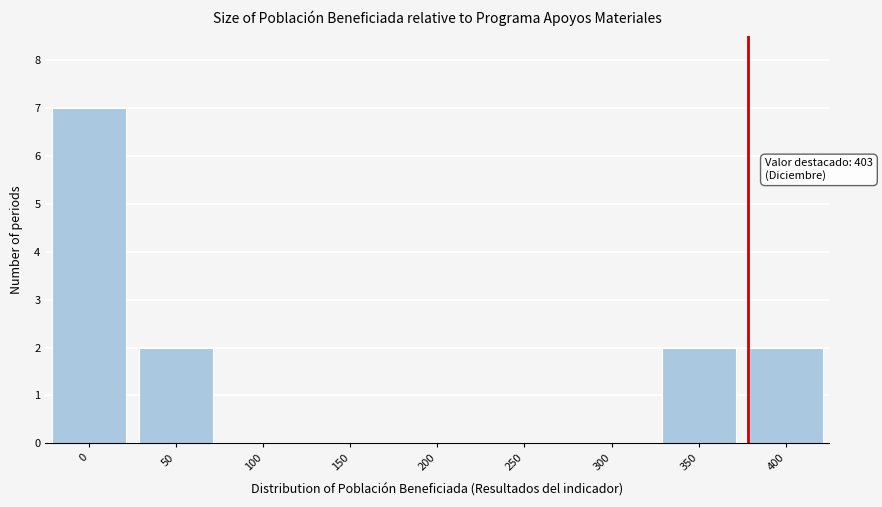

Reading left to right, list all the values displayed in this chart.

0=7	50=2	100=0	150=0	200=0	250=0	300=0	350=2	400=2